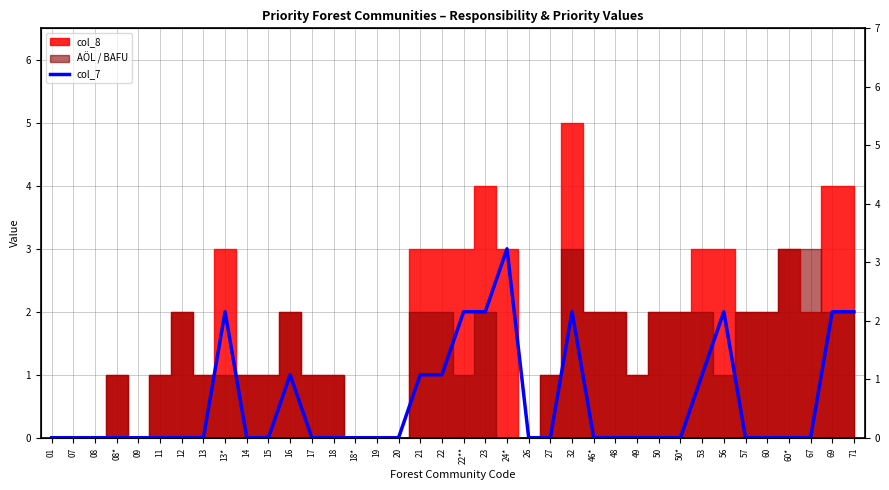

The value at 21 is 2. True or false?

False